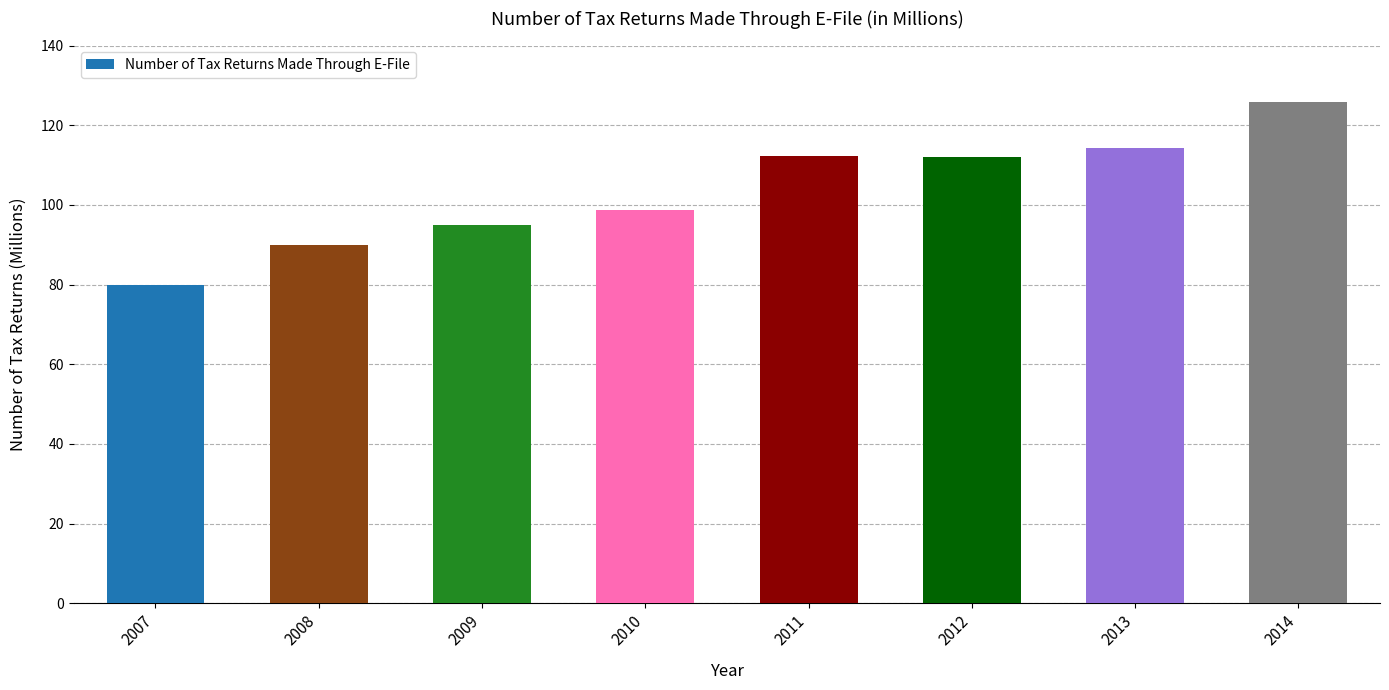

Which label corresponds to the largest value in the chart?

2014